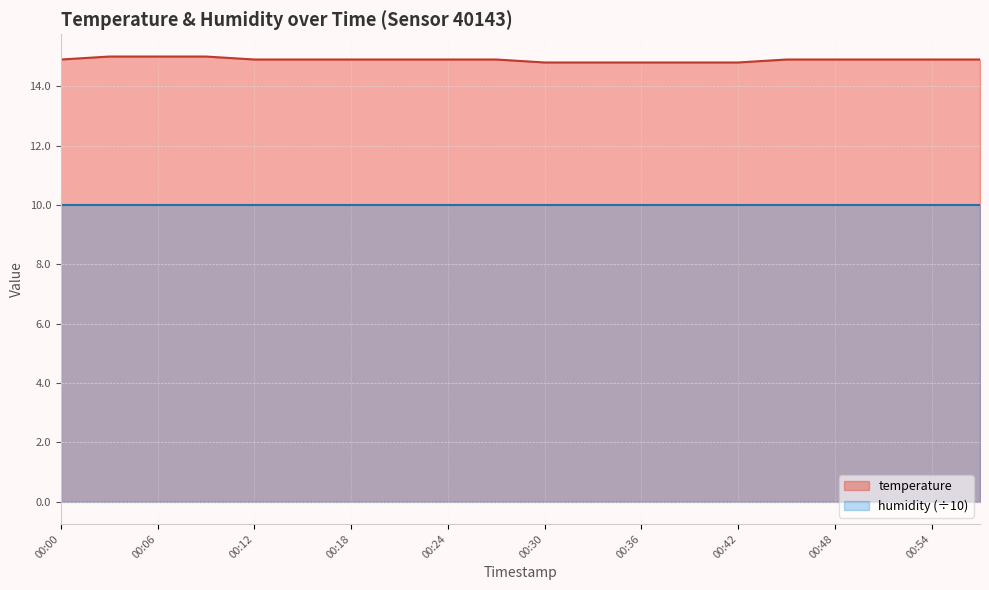

True or false: the data has more than 0 interior local peaks.

False